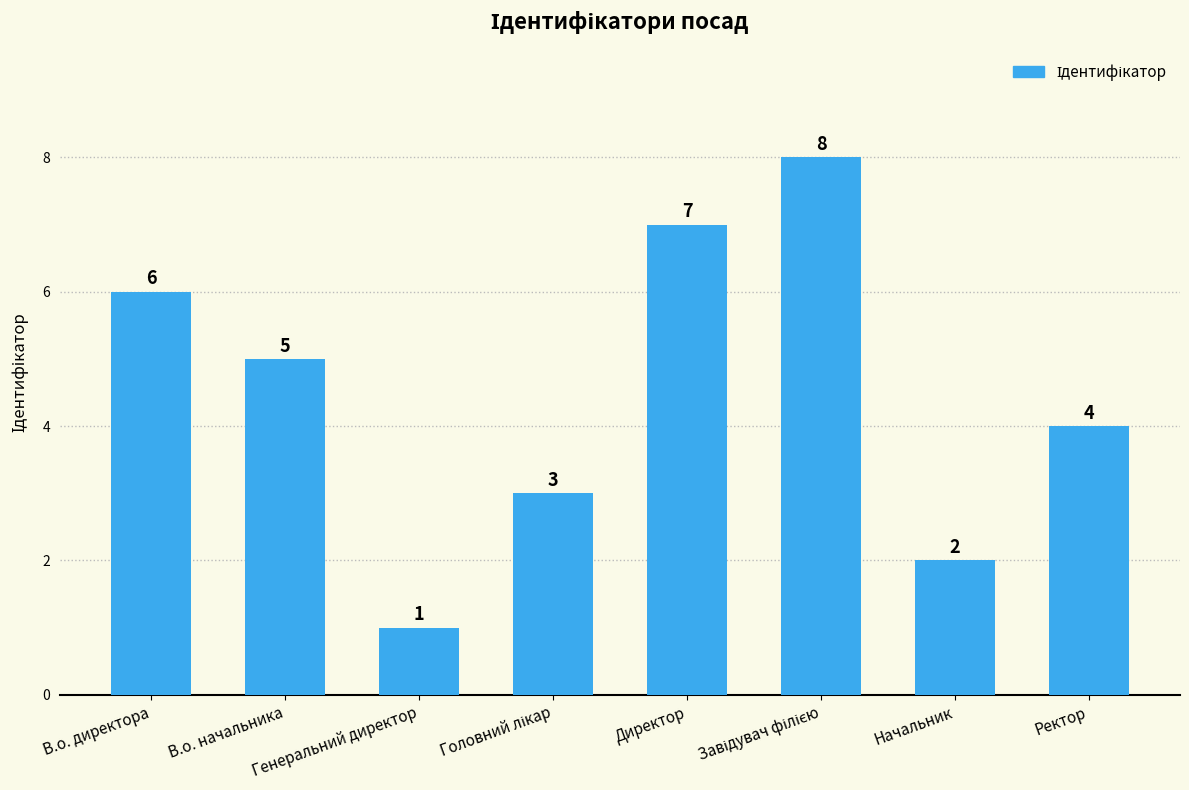

What is the sum of all values?

36